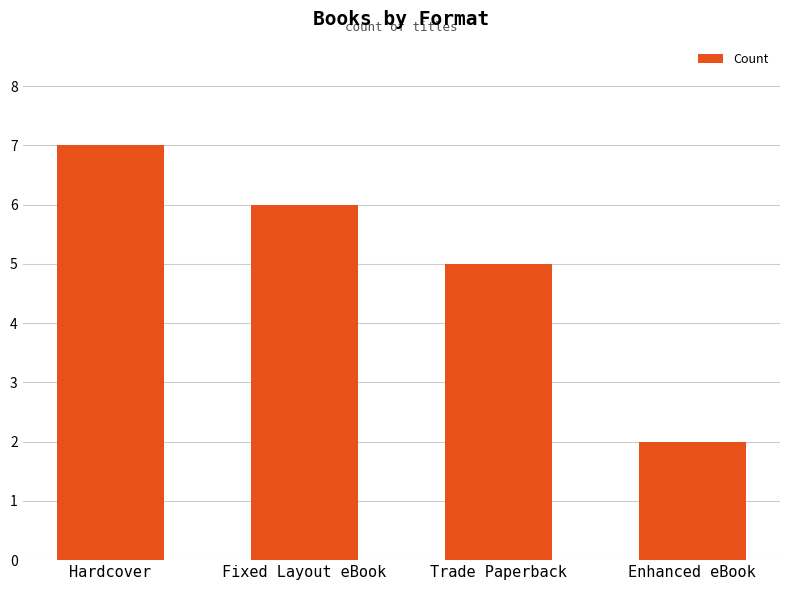

At which label is the value closest to 4?

Trade Paperback